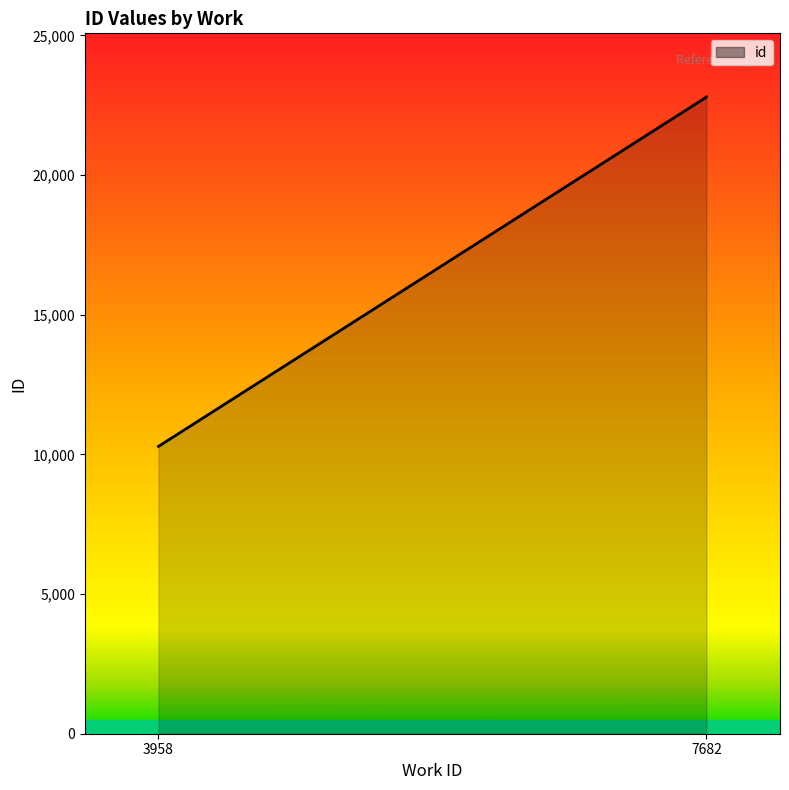

At which category does the chart reach its peak across all series?

7682